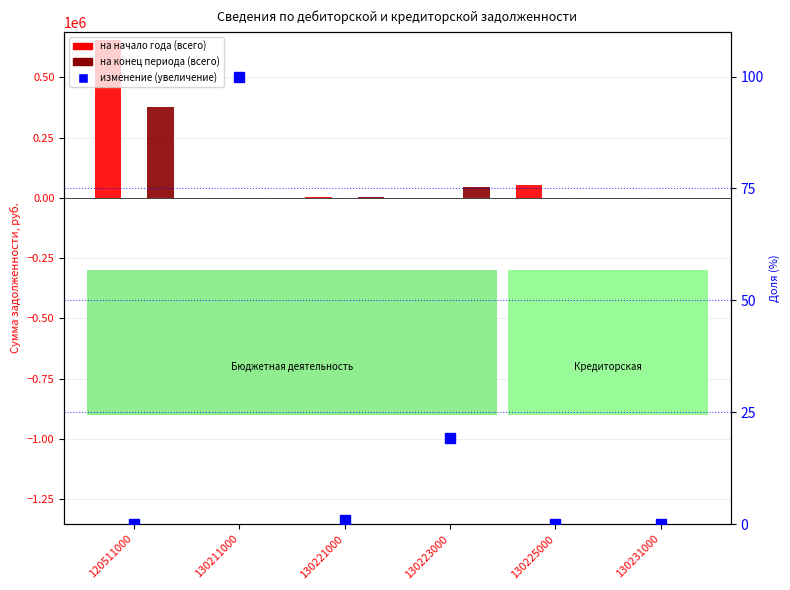

True or false: изменение (увеличение) has a value of 1.5 at 130221000.

False